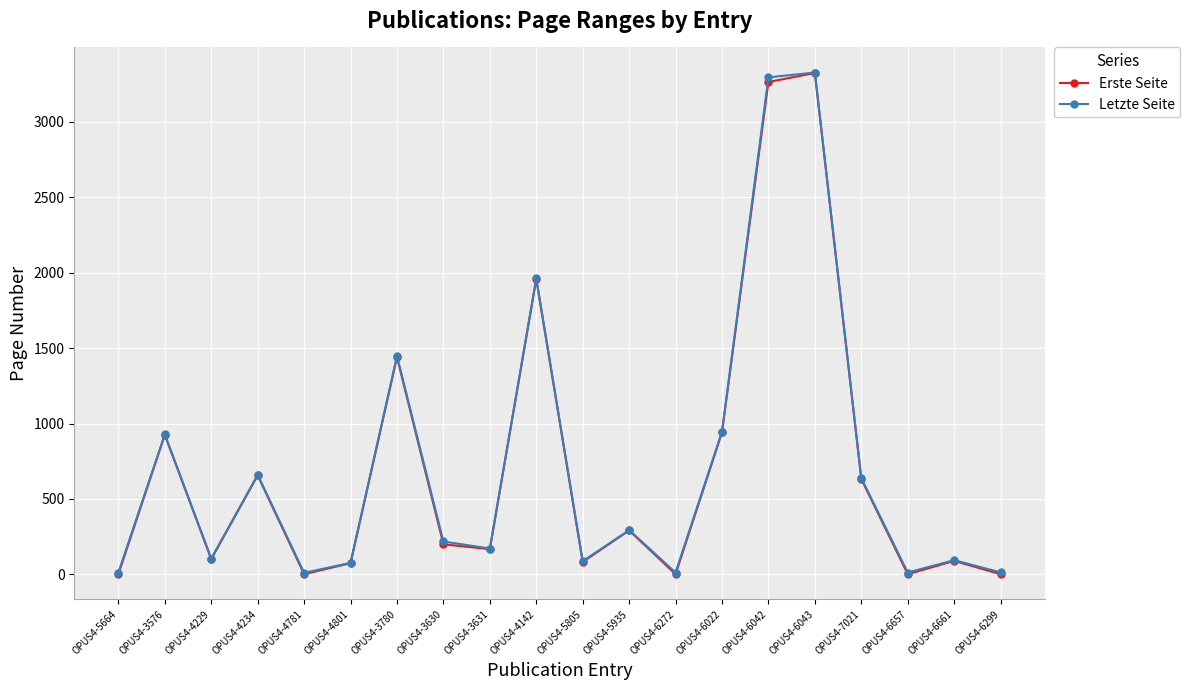

Is the value of Erste Seite at OPUS4-4142 greater than the value of Letzte Seite at OPUS4-5935?

Yes